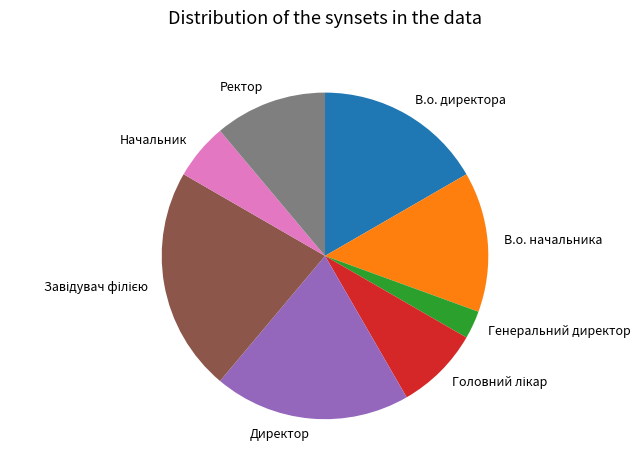

Combined, do Ректор and Генеральний директор account for over 50%?

No